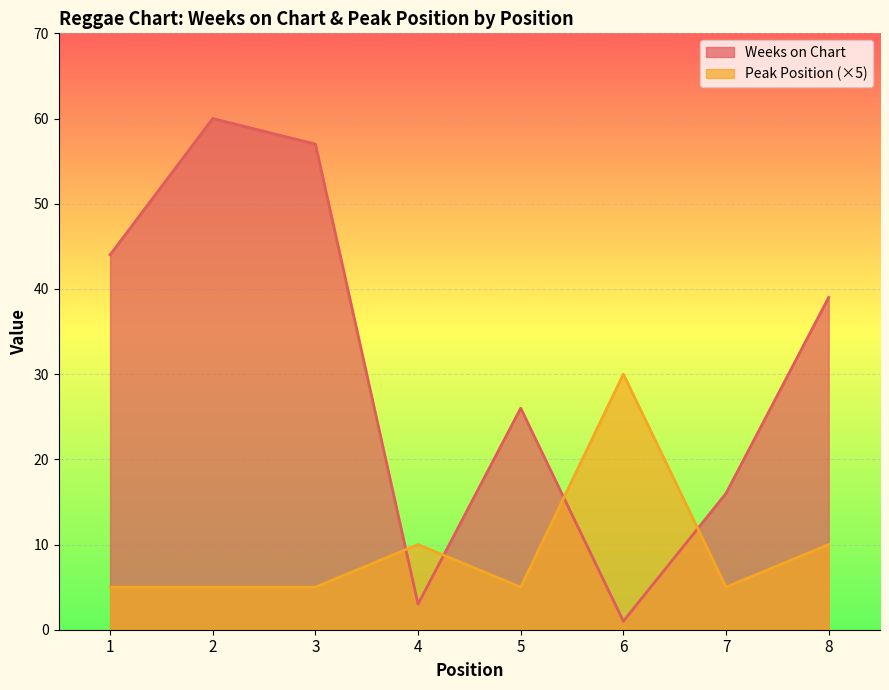

Between 1 and 7, which series saw the biggest shift?

Weeks on Chart